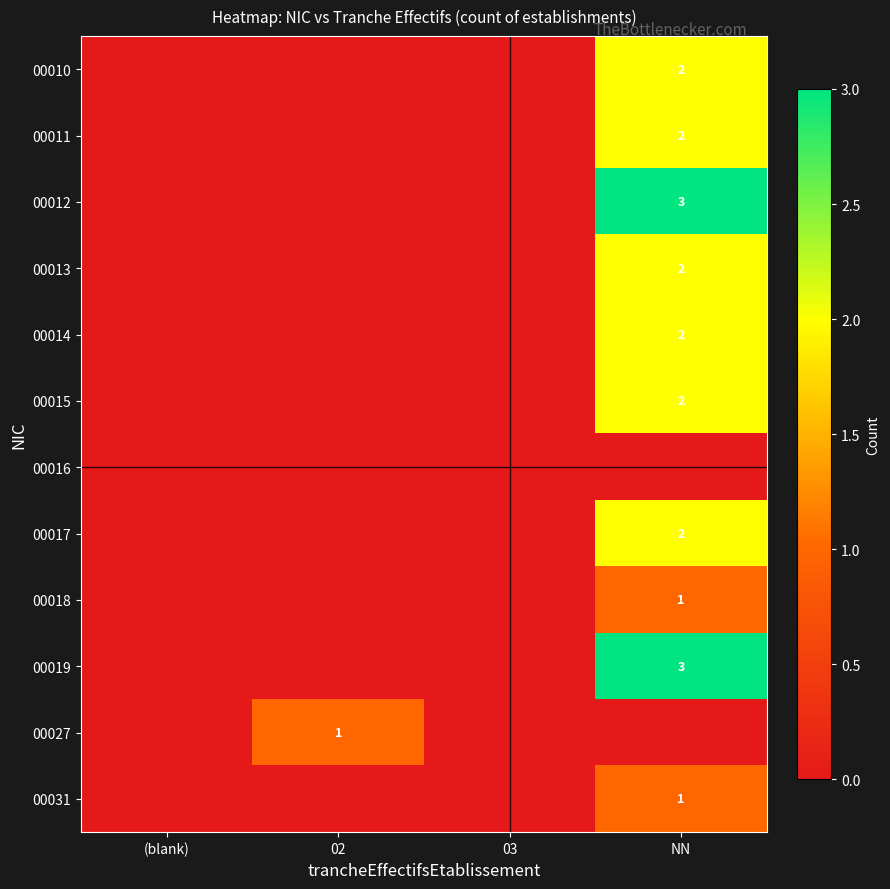

The 00027 series shows 1 at 02. True or false?

True